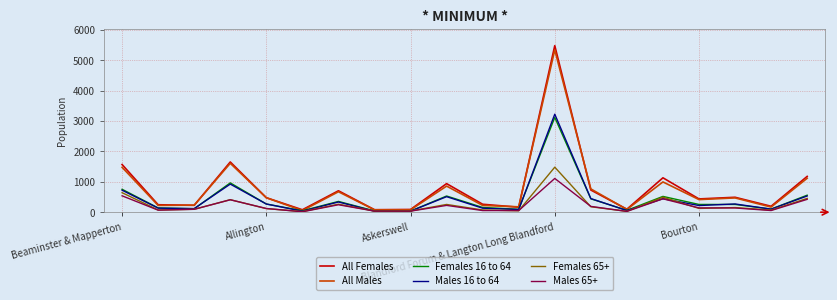

Which series has the widest spread of values?

All Females